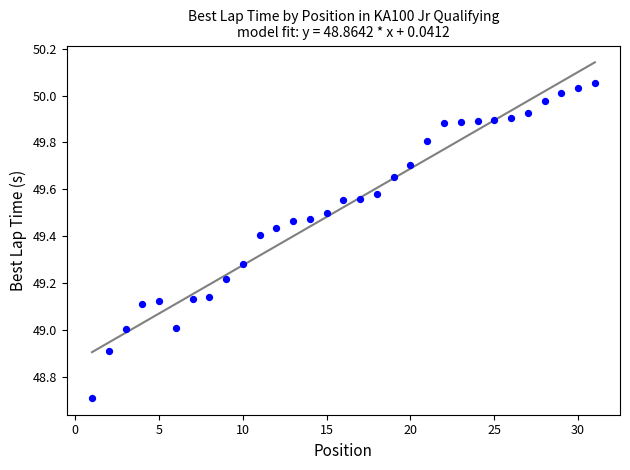

What is the range of X values (max minus min)?

30.0